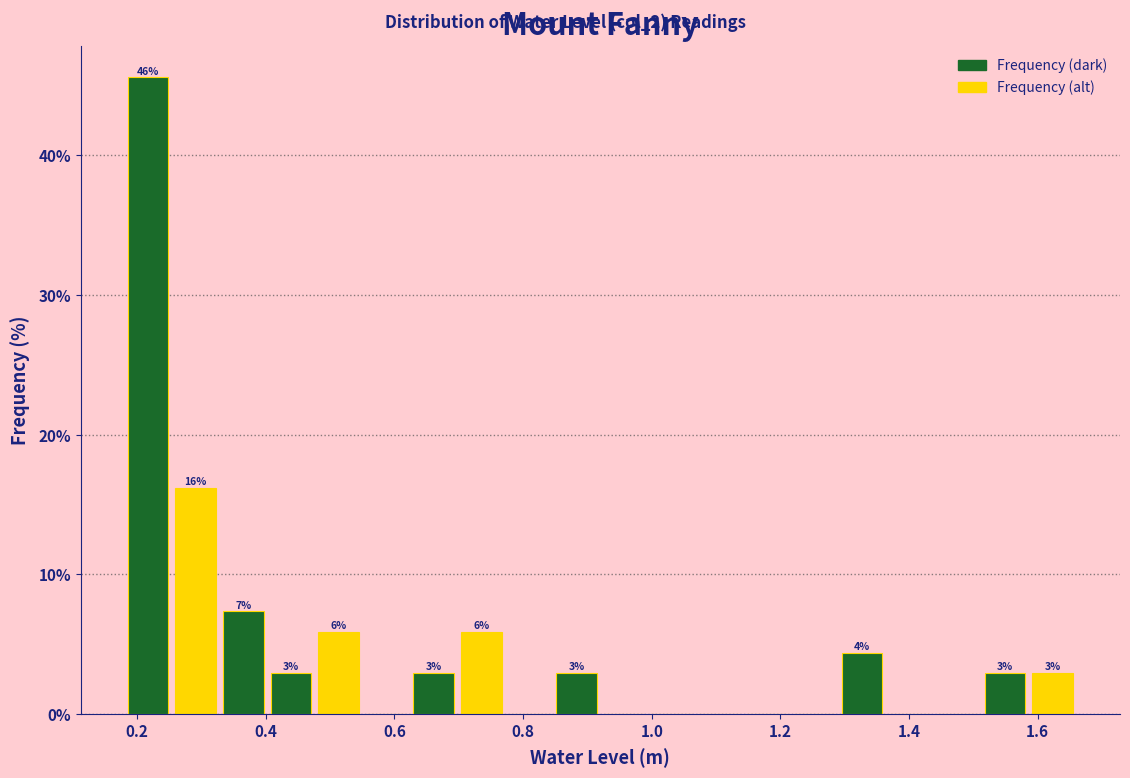

Around what value on the x-axis is the tallest bar? Give the approximate position of its centre, as read against the axis.

0.22